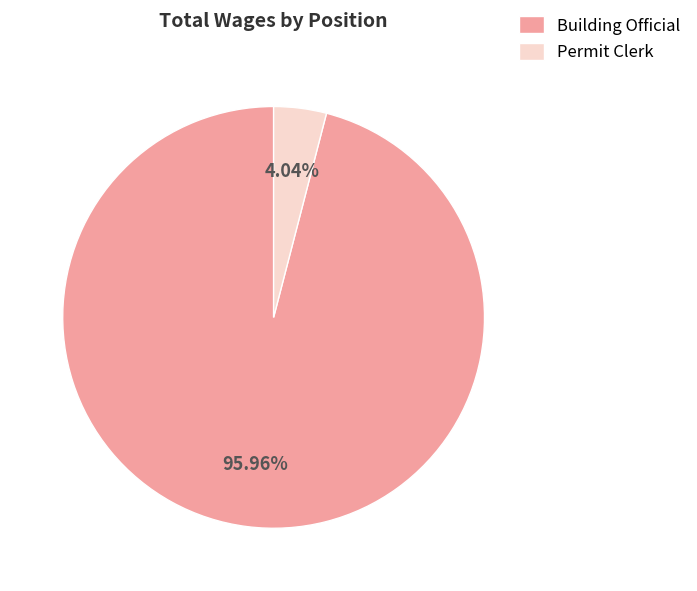

To the nearest percent, what is the difference between the Permit Clerk and Building Official slice percentages?

92%